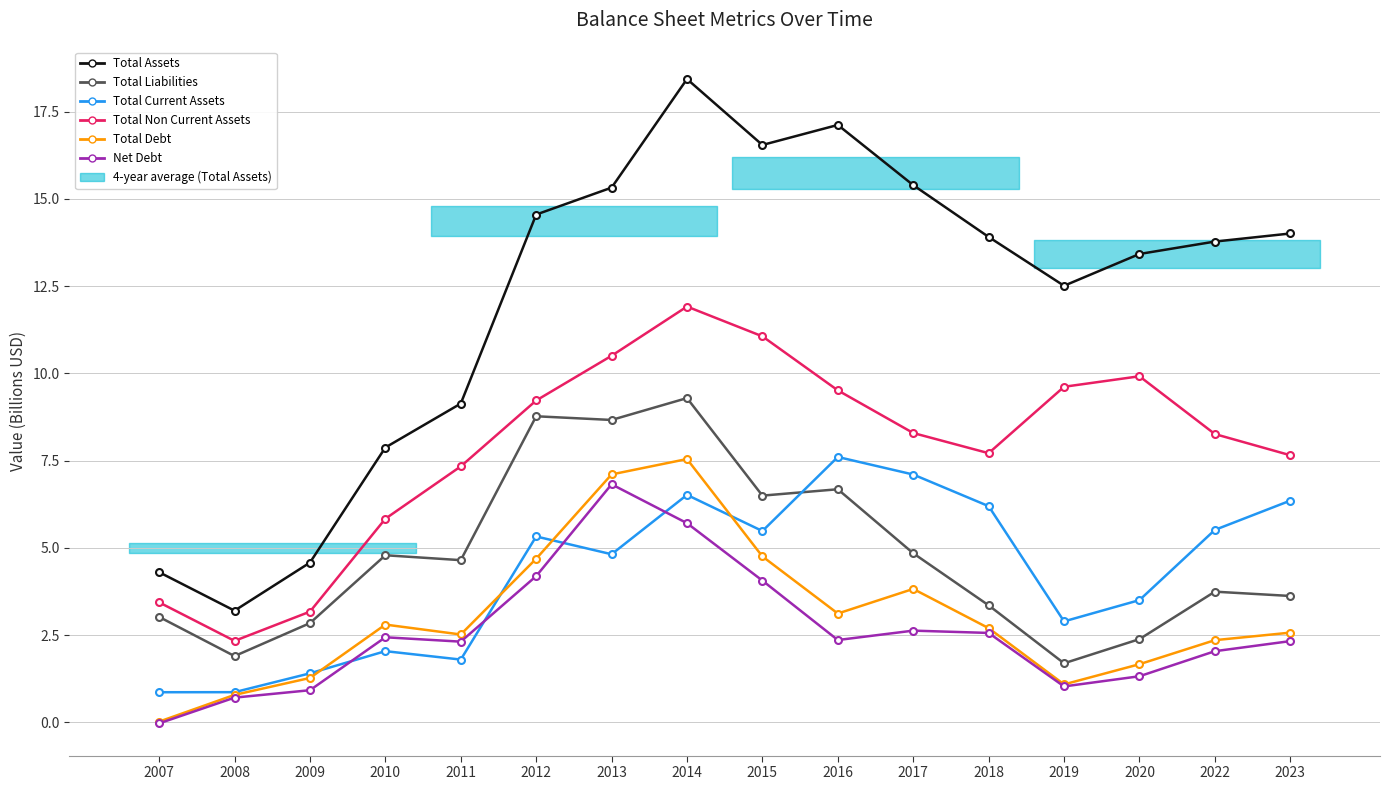

Rank the series by their maximum value, from lowest to highest.

Net Debt, Total Debt, Total Current Assets, Total Liabilities, Total Non Current Assets, Total Assets